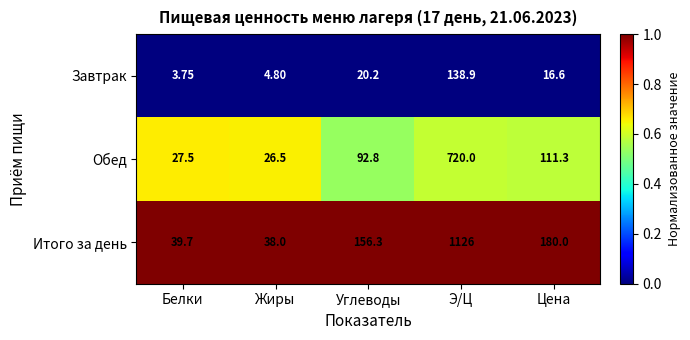

At which label does Обед reach its peak?

Э/Ц